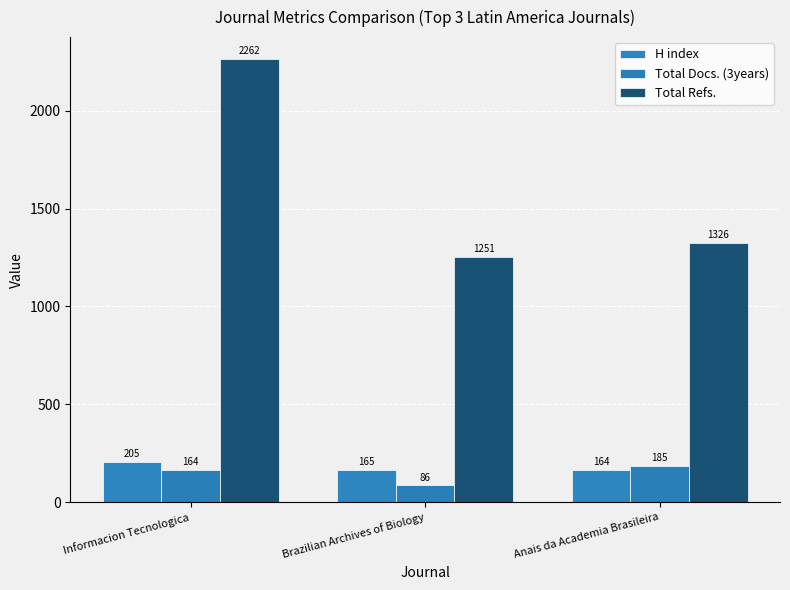

Reading left to right, transcribe all the data shown in this chart.

H index: Informacion Tecnologica=205	Brazilian Archives of Biology=165	Anais da Academia Brasileira=164
Total Docs. (3years): Informacion Tecnologica=164	Brazilian Archives of Biology=86	Anais da Academia Brasileira=185
Total Refs.: Informacion Tecnologica=2262	Brazilian Archives of Biology=1251	Anais da Academia Brasileira=1326